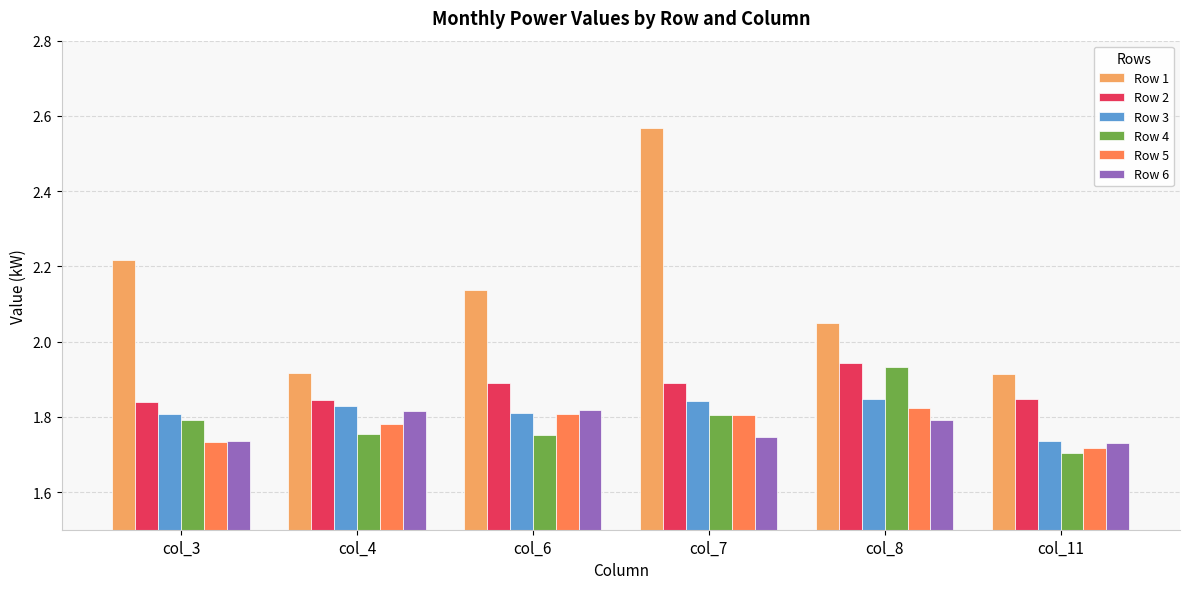

What is the sum of the Row 3 values at col_7 and col_3?

3.6